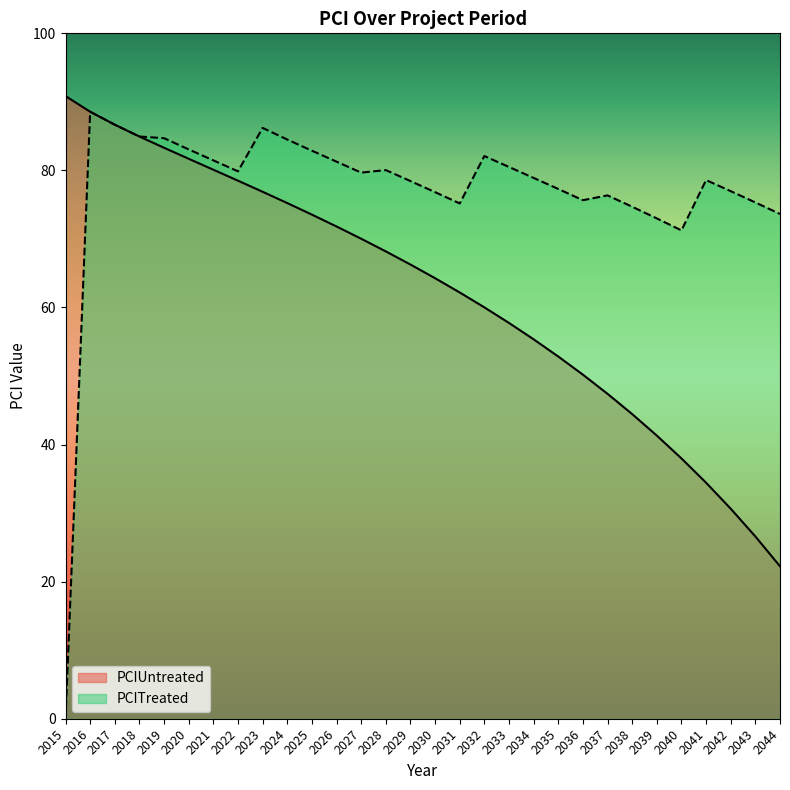

Which category has the highest value in the PCIUntreated series?

2015